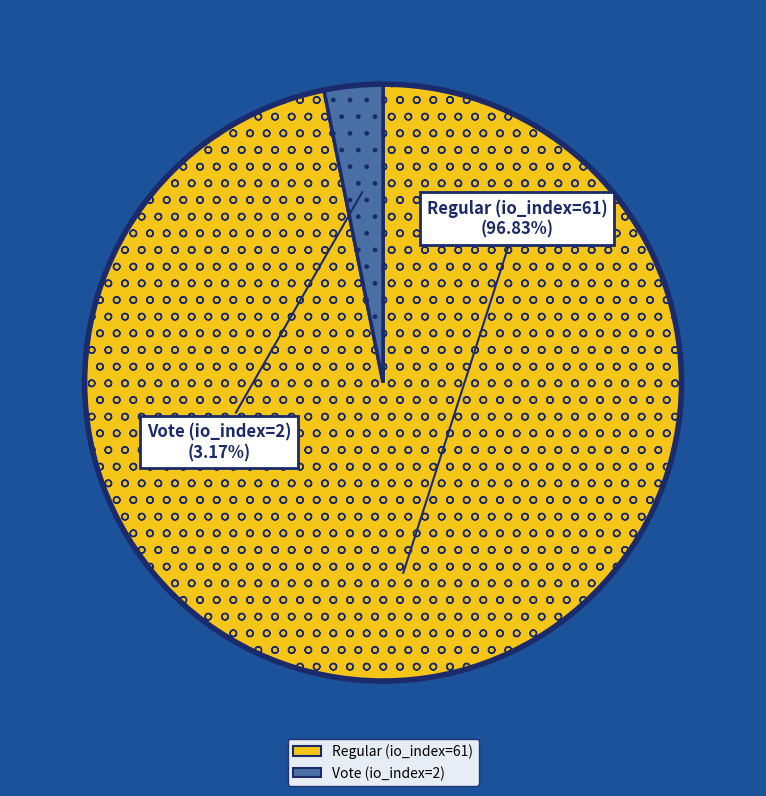

What is the majority slice?

Regular (io_index=61)